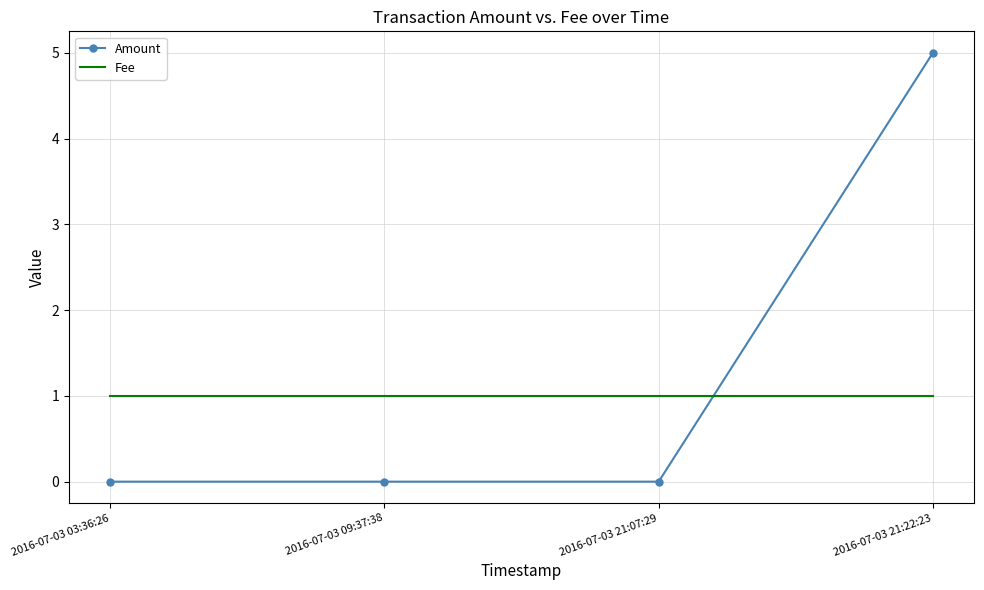

Which label corresponds to the largest value in the chart?

2016-07-03 21:22:23